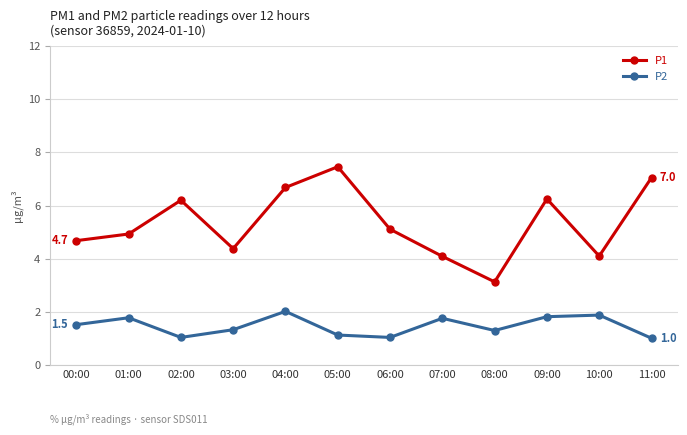

Is it true that P2 equals 3.2 at 09:00?

False